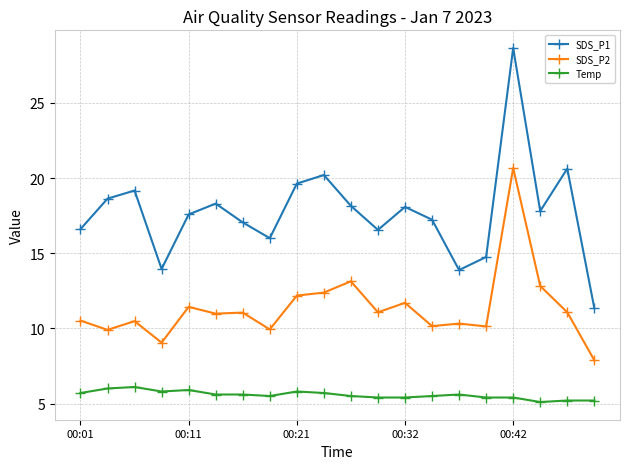

List the series in order of their peak value, highest first.

SDS_P1, SDS_P2, Temp